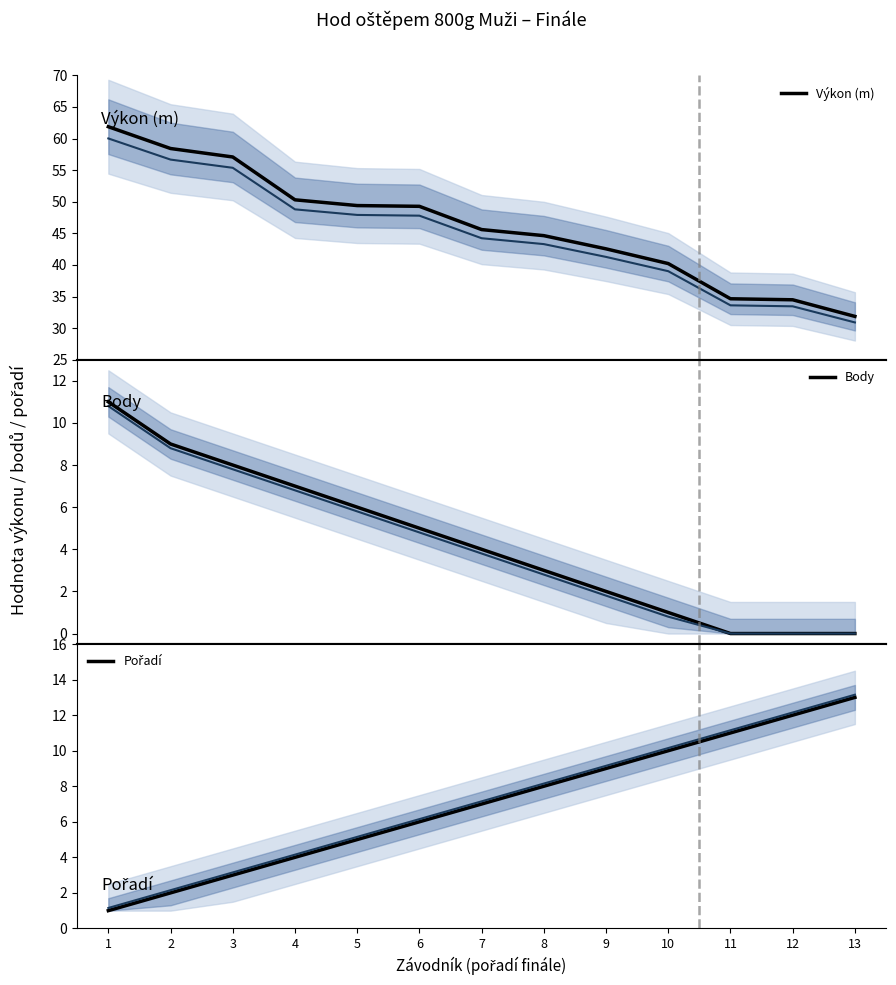

Where do Pořadí and Body first cross each other?

5 and 6